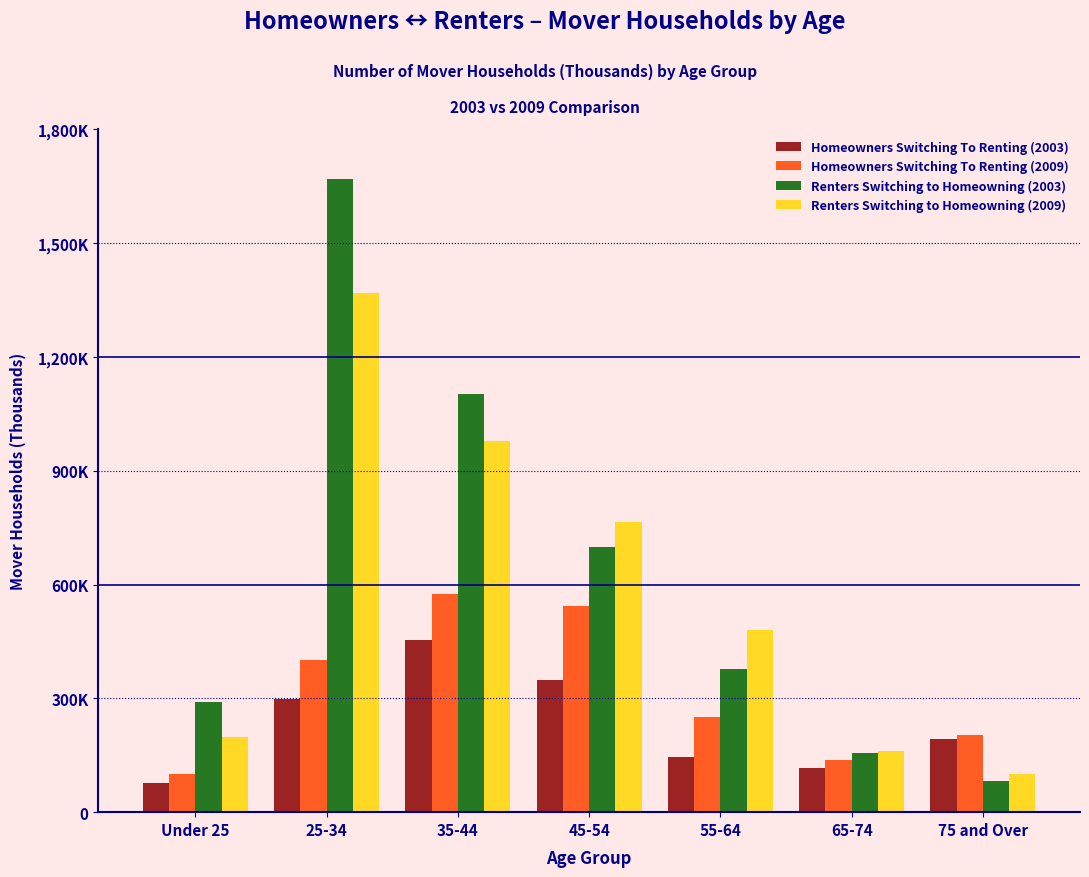

Does the chart contain any negative values?

No